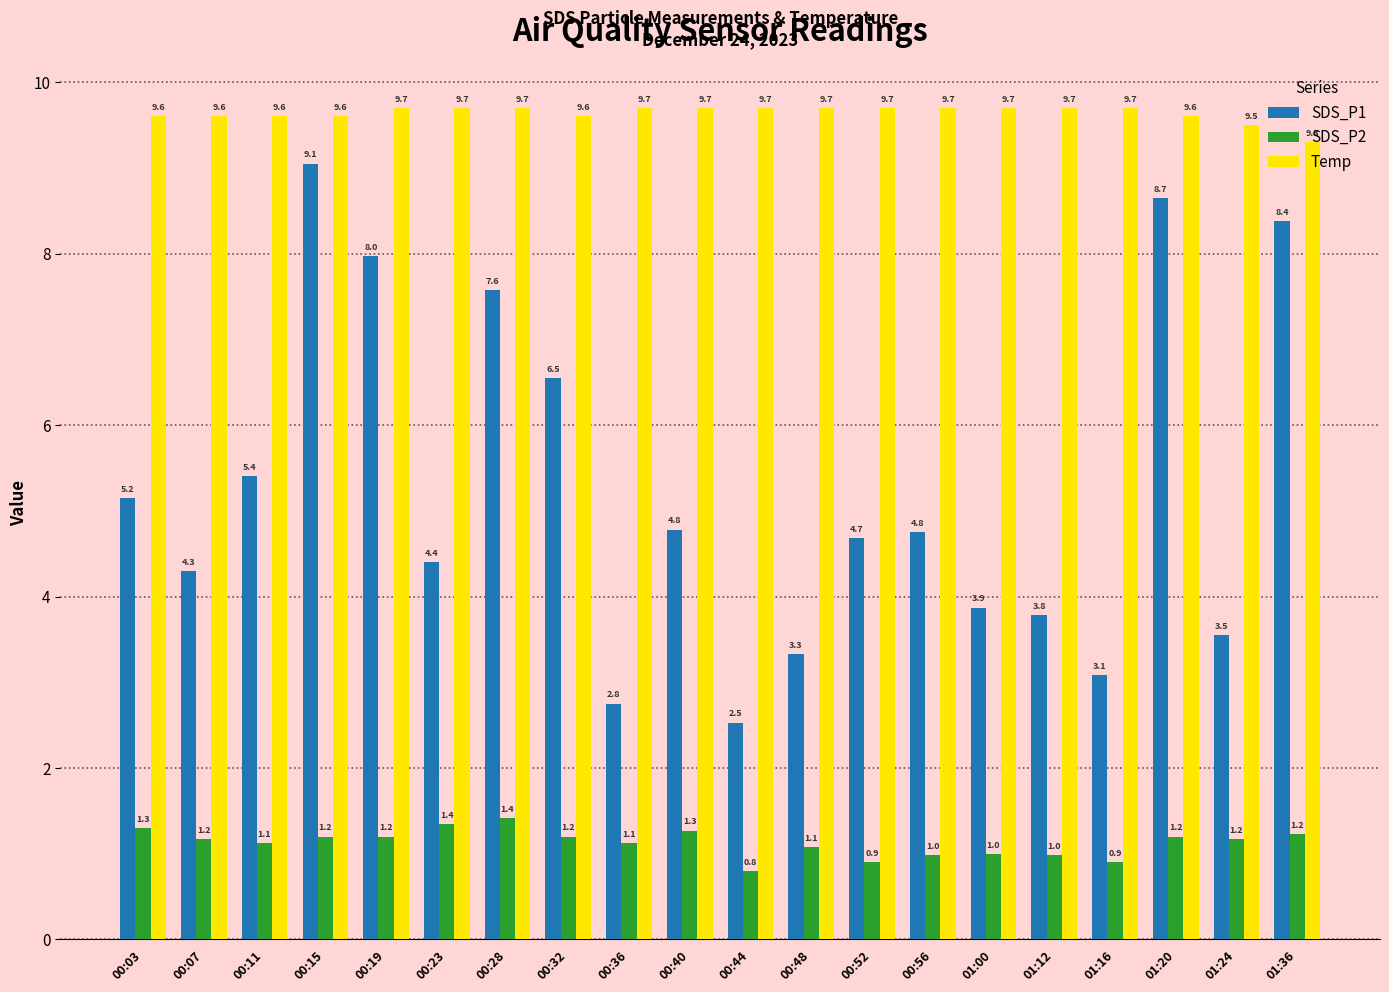

The Temp series shows 4.7 at 01:00. True or false?

False